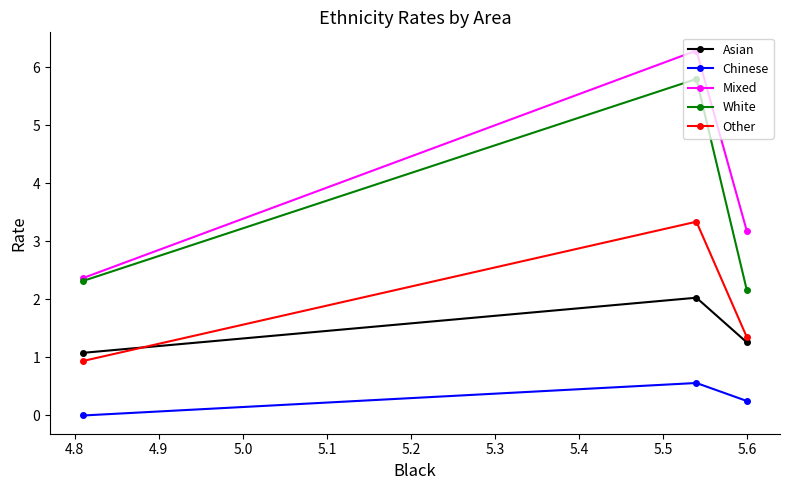

Which series has the largest range (max minus min)?

Mixed